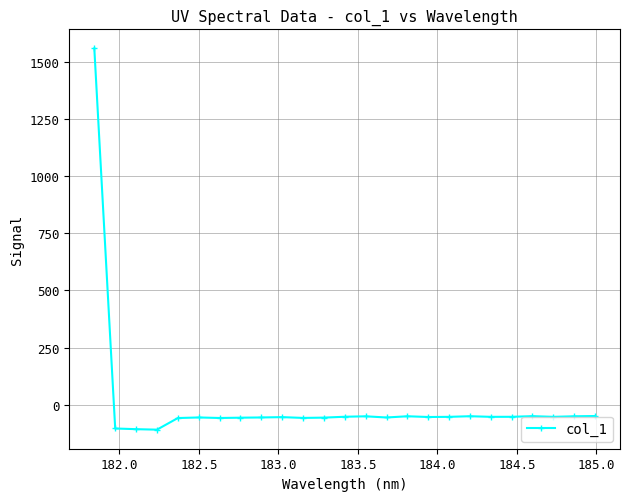

How many lines are shown in the chart?

1